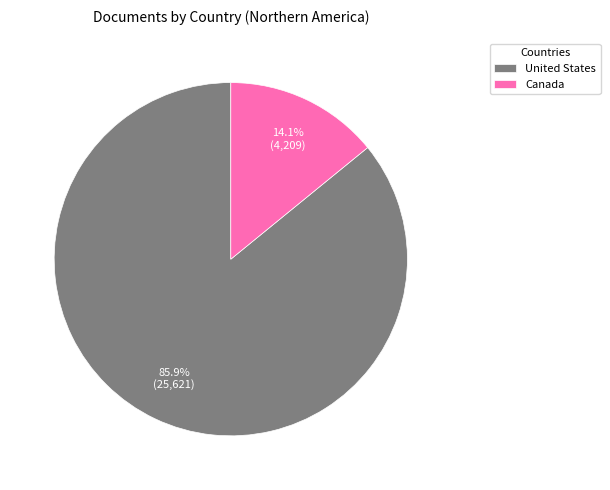

What is the majority slice?

United States